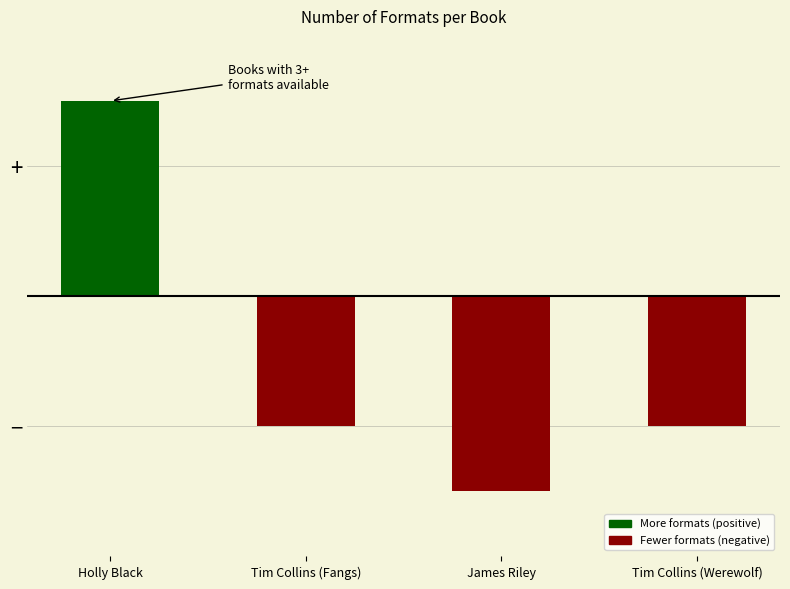

Does the chart contain any negative values?

Yes